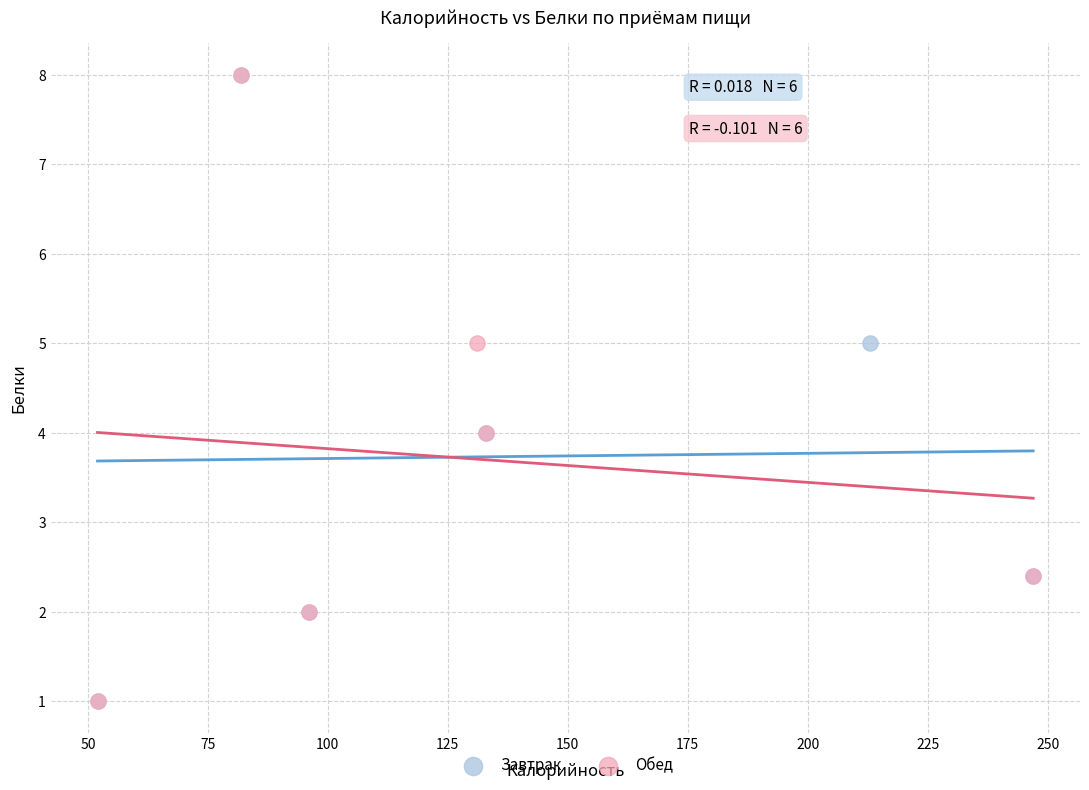

What are all the series names shown in the legend?

Завтрак, Обед